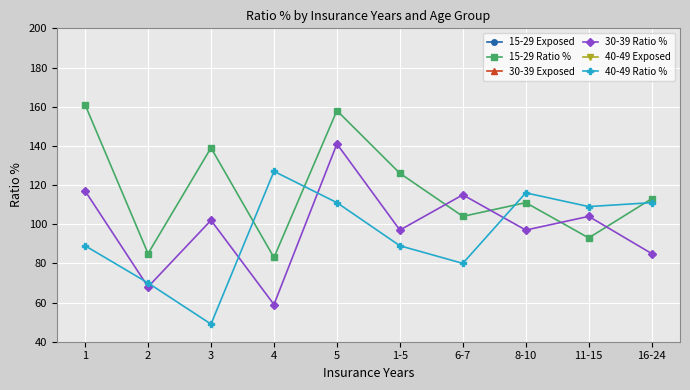

True or false: 40-49 Ratio % and 15-29 Exposed intersect in this chart.

False